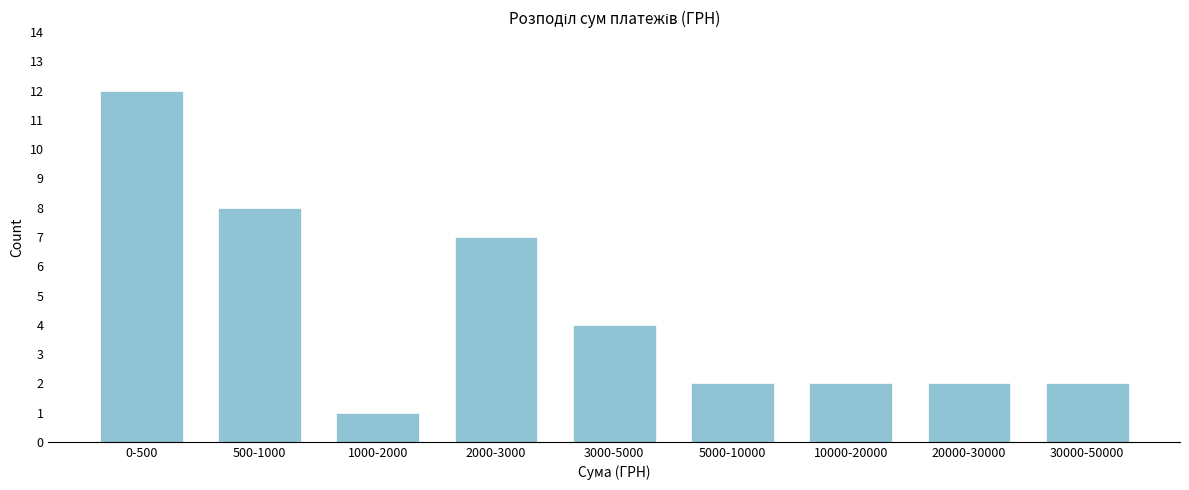

Reading right to left, transcribe all the data shown in this chart.

2	2	2	2	4	7	1	8	12